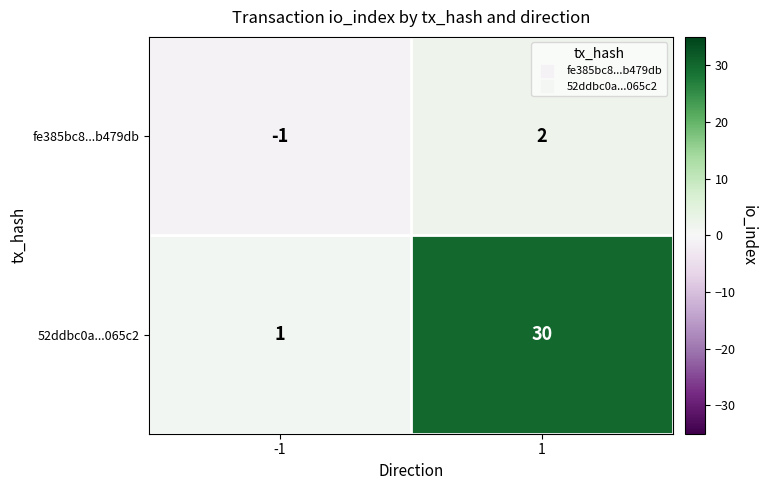

How many series are shown in this chart?

2